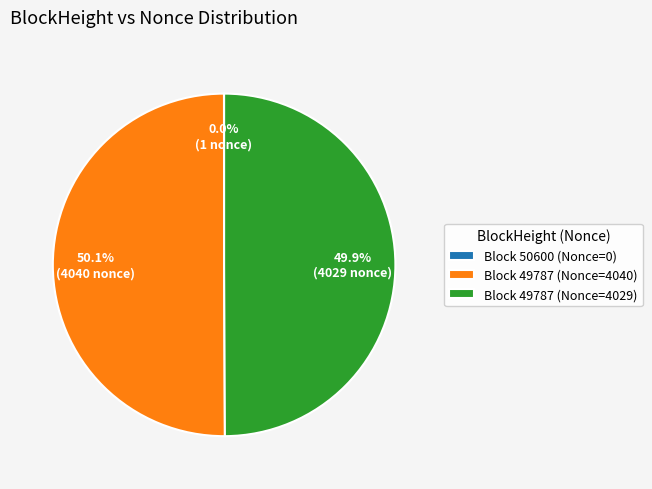

What portion of the pie excludes Block 49787 (Nonce=4029)?

50.1%